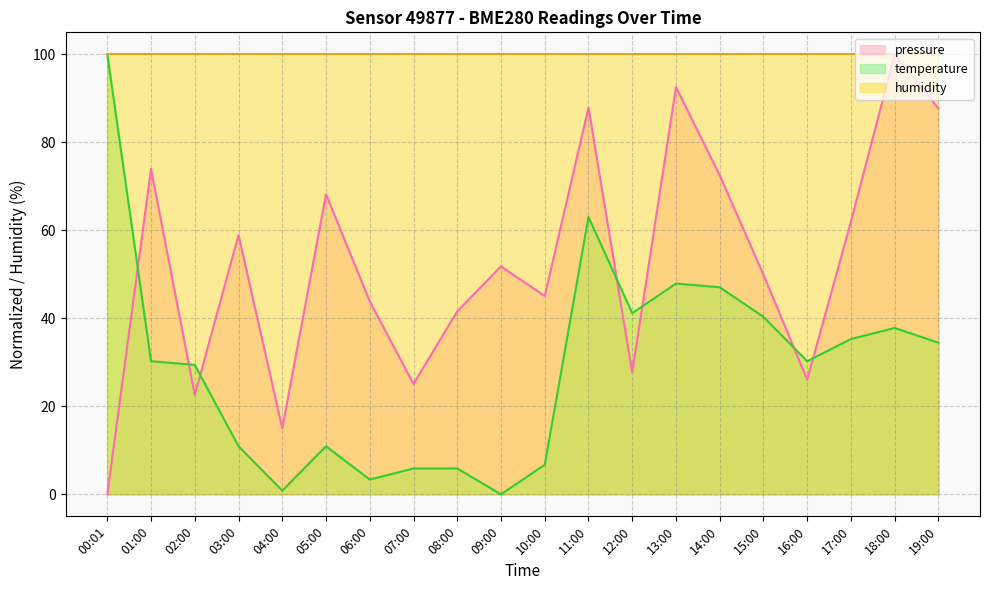

Is it true that temperature equals 5.9 at 07:00?

True